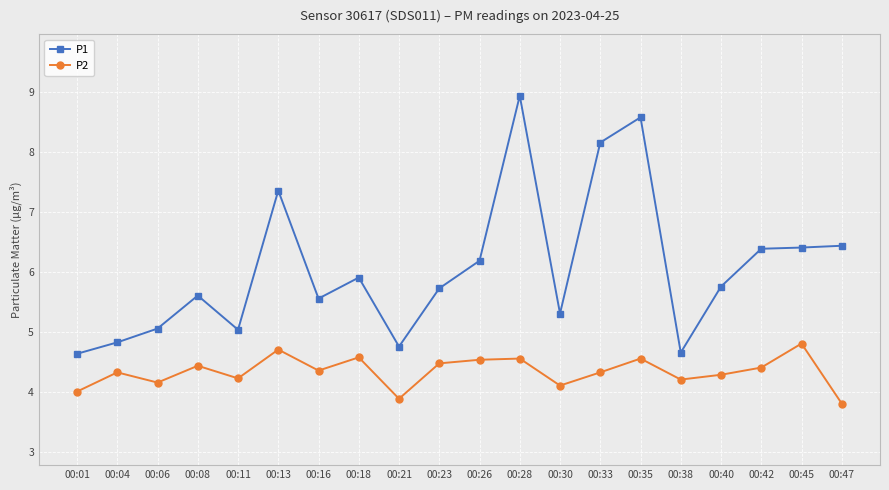

Is this an area chart (filled region under the line)?

No